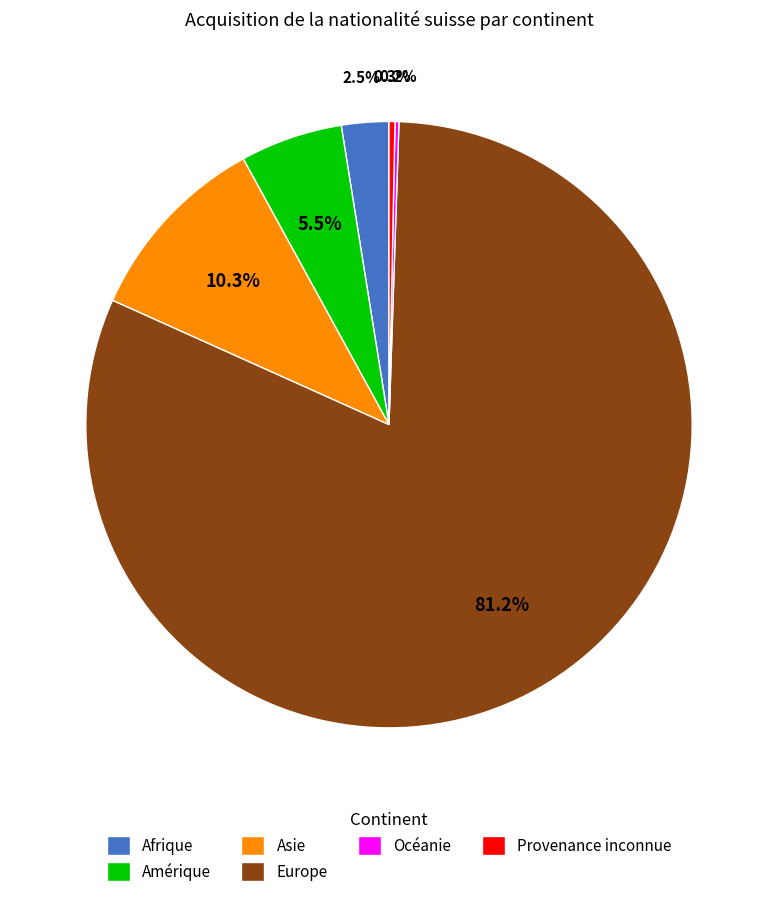

Combined, what portion of the pie is Amérique and Provenance inconnue?

5.8%